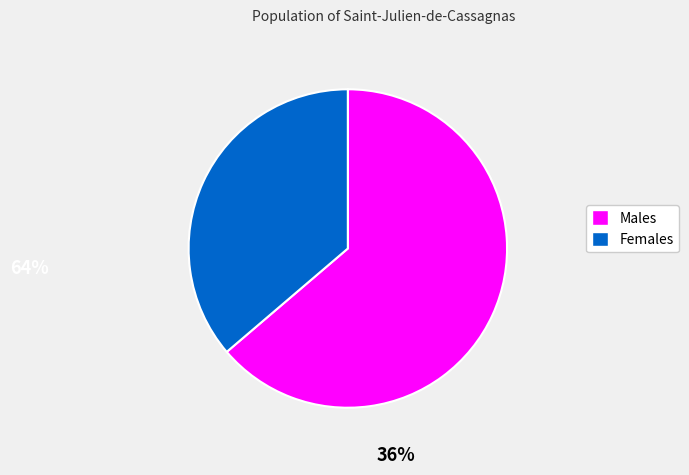

Combined, do Males and Females account for over 50%?

Yes